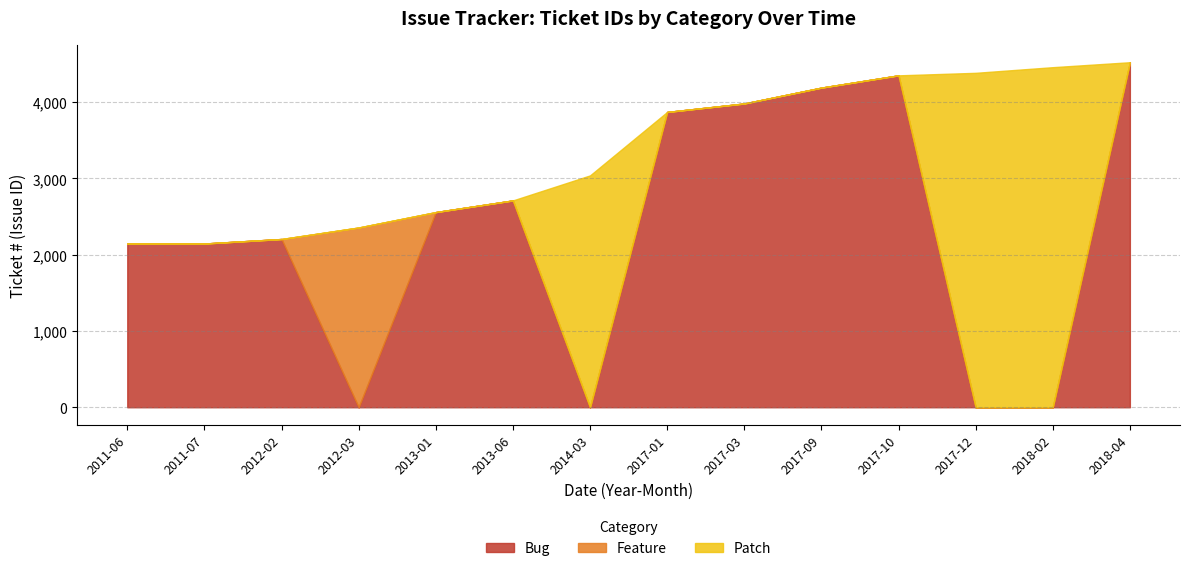

Which series has the widest spread of values?

Bug